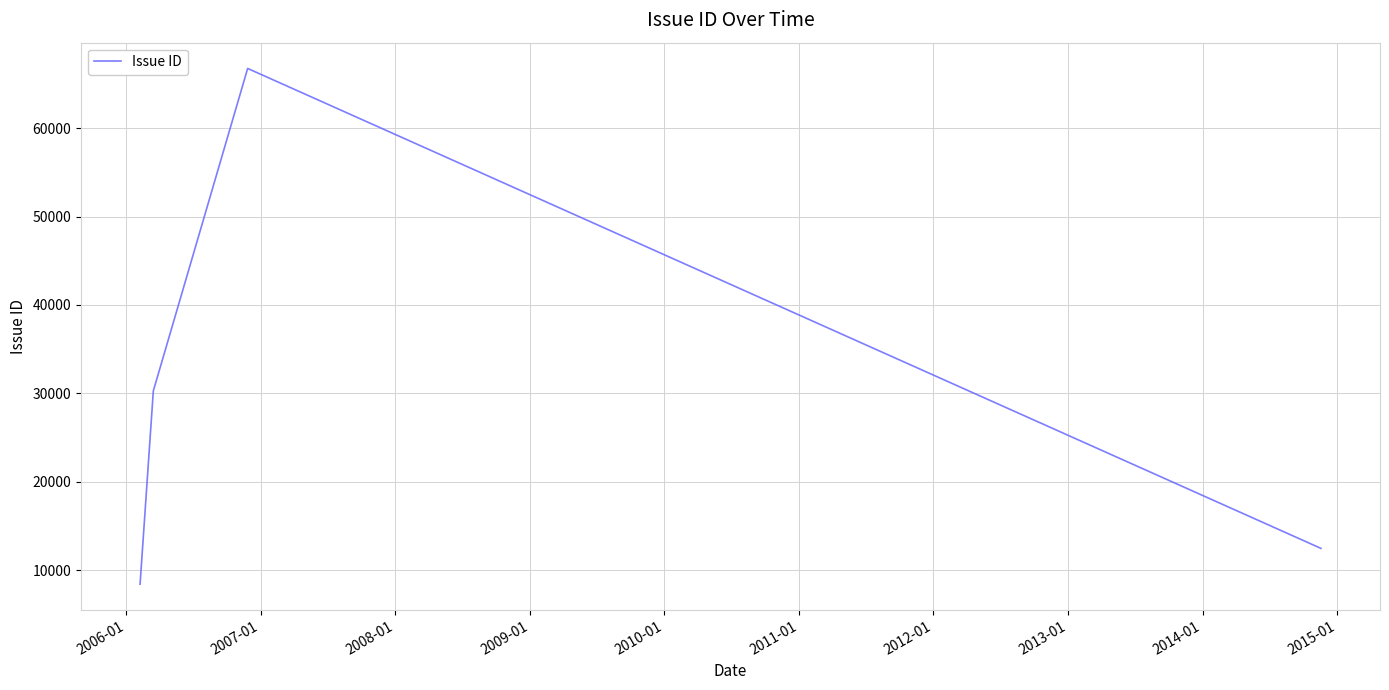

What is the sum of all values?

117892